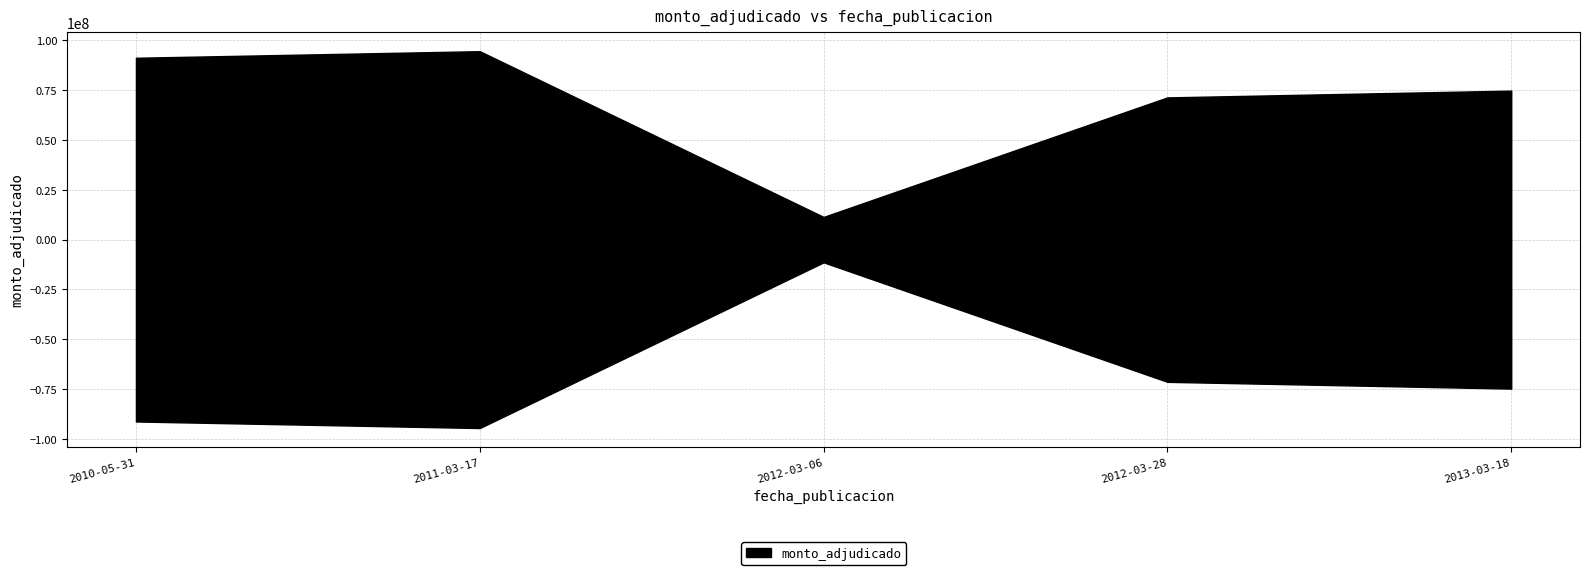

At which label does the data first exceed 74800000?

2010-05-31